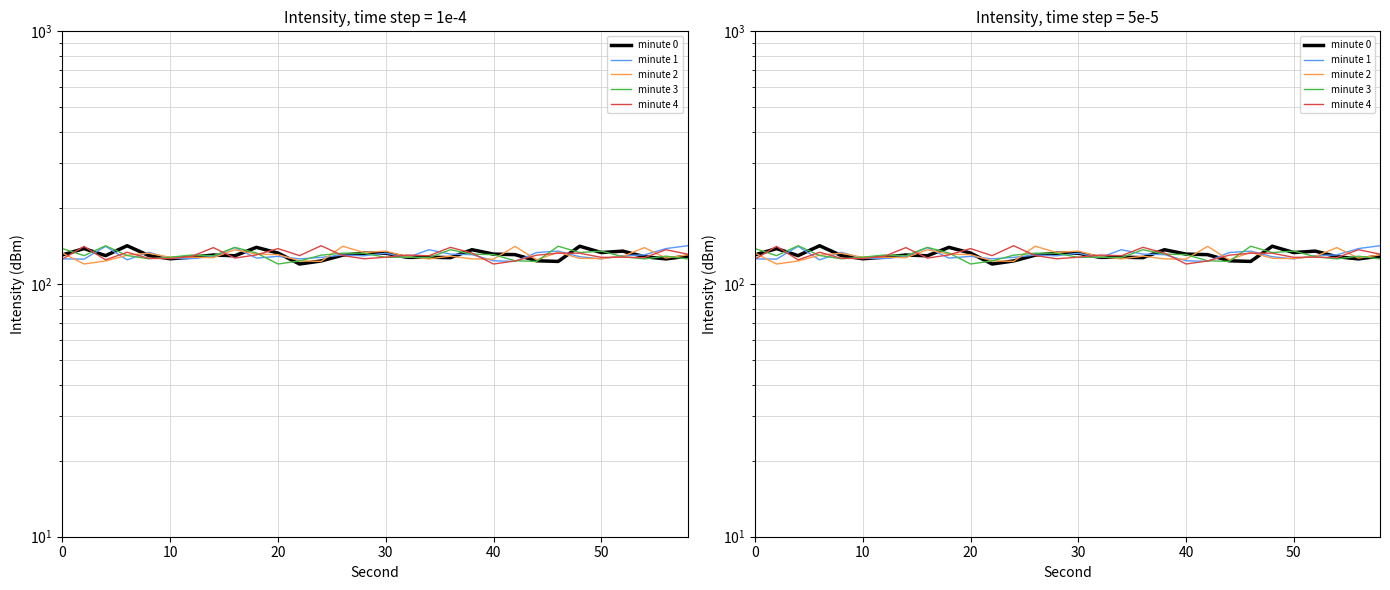

What is the value of the minute 4 point at the 1st from the left?

125.5